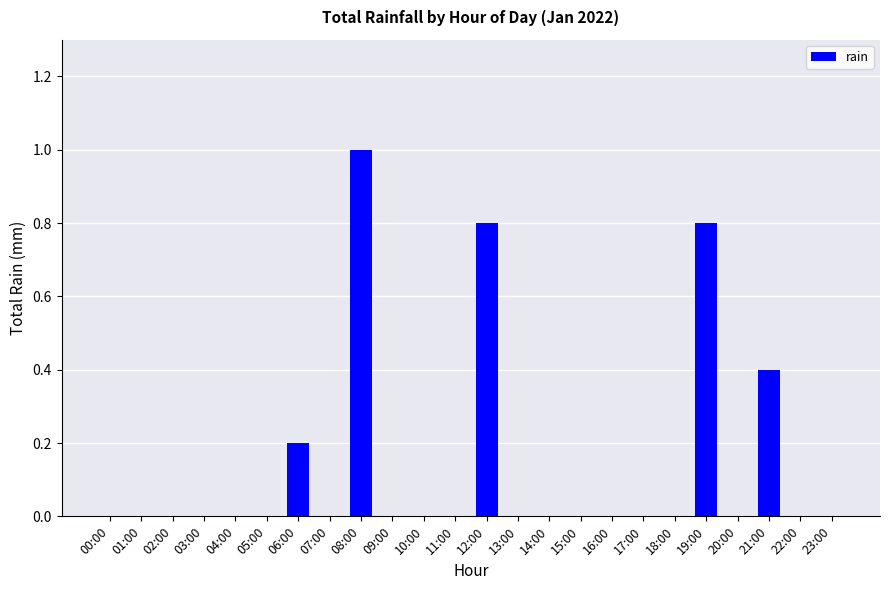

How many categories are shown in the chart?

24